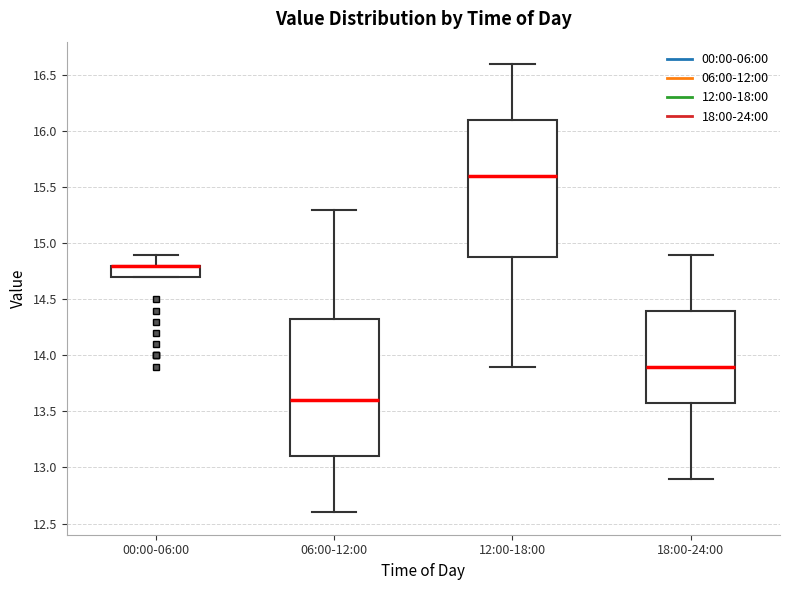

Where does the upper whisker of the box for 12:00-18:00 end on the y-axis? The values are not printed on the chart, so give them approximately, as read against the axis.

16.60